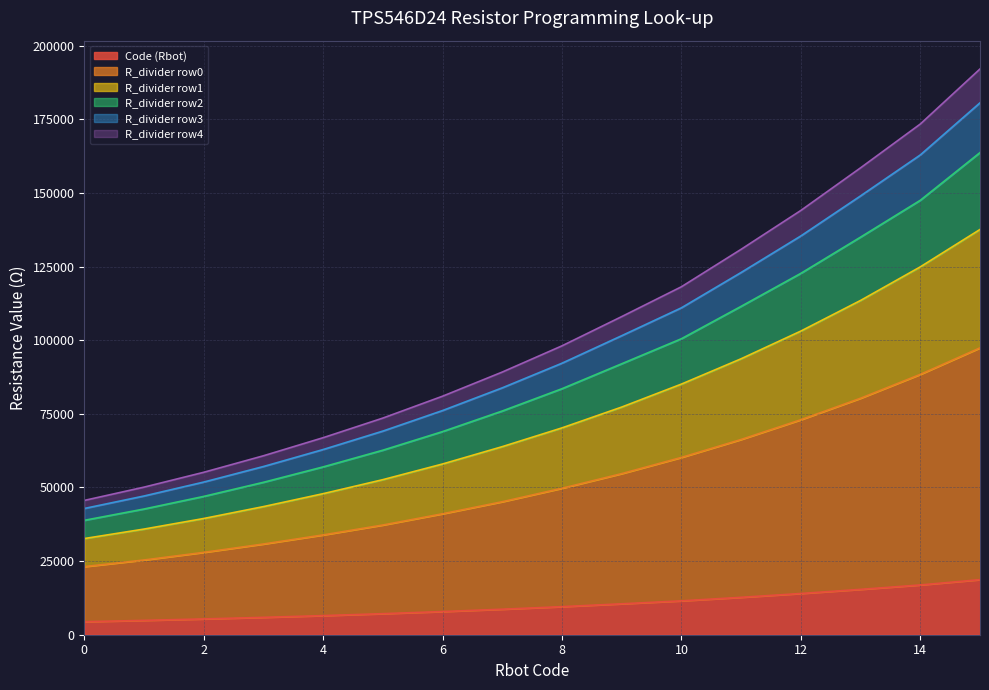

What is the difference between the highest and lowest values at 8?

88560